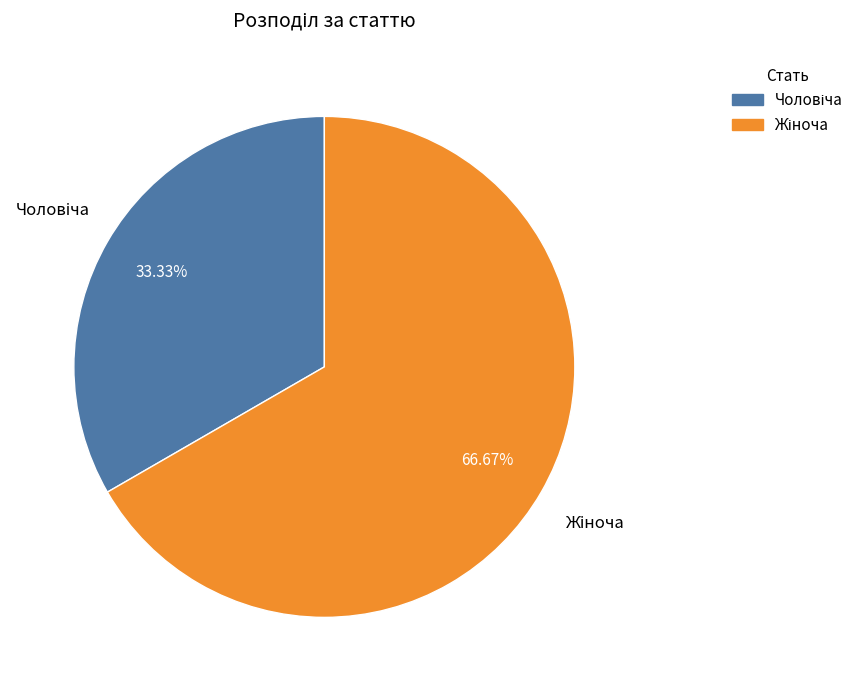

Does any single category account for the majority?

Yes